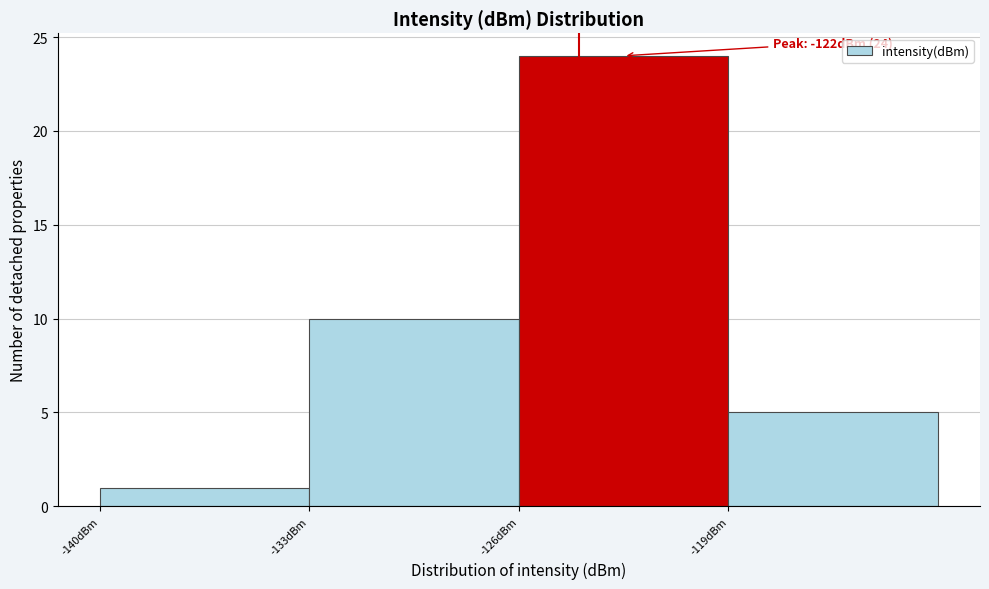

Over which range of the x-axis is the bar tallest?

-126 to -119